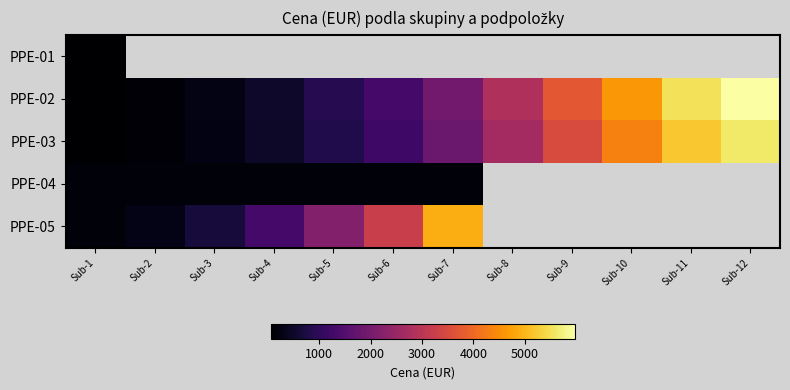

What is the sum of the PPE-04 values at Sub-7 and Sub-5?

302.0